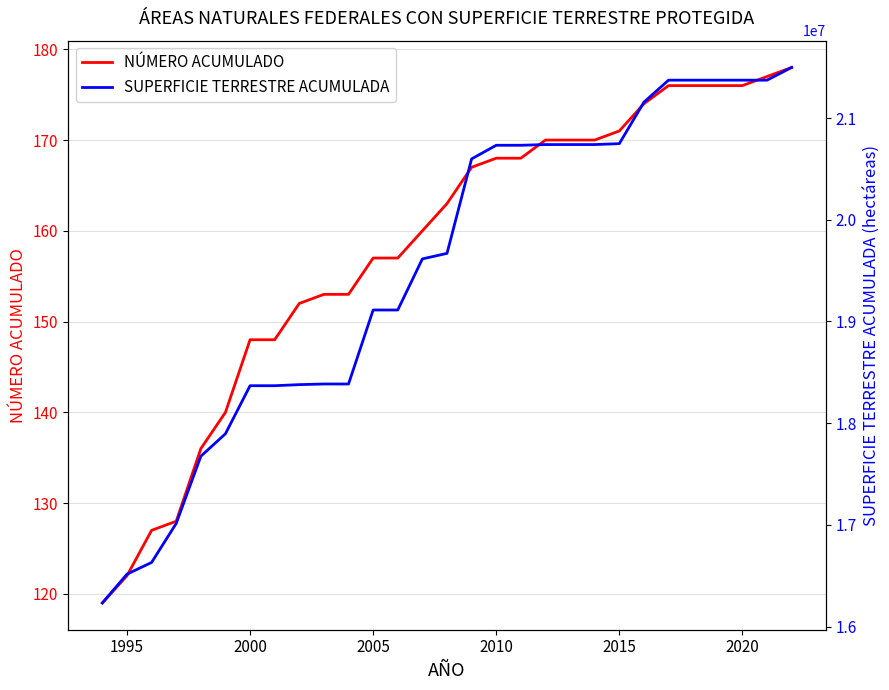

What is the approximate value of NÚMERO ACUMULADO at 2005?

157